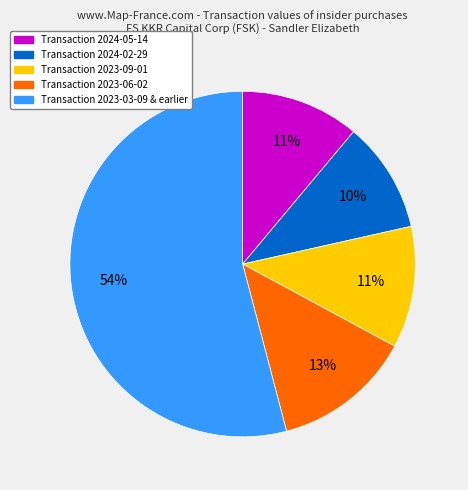

To the nearest percent, what is the difference between the largest and smallest slice percentages?

44%